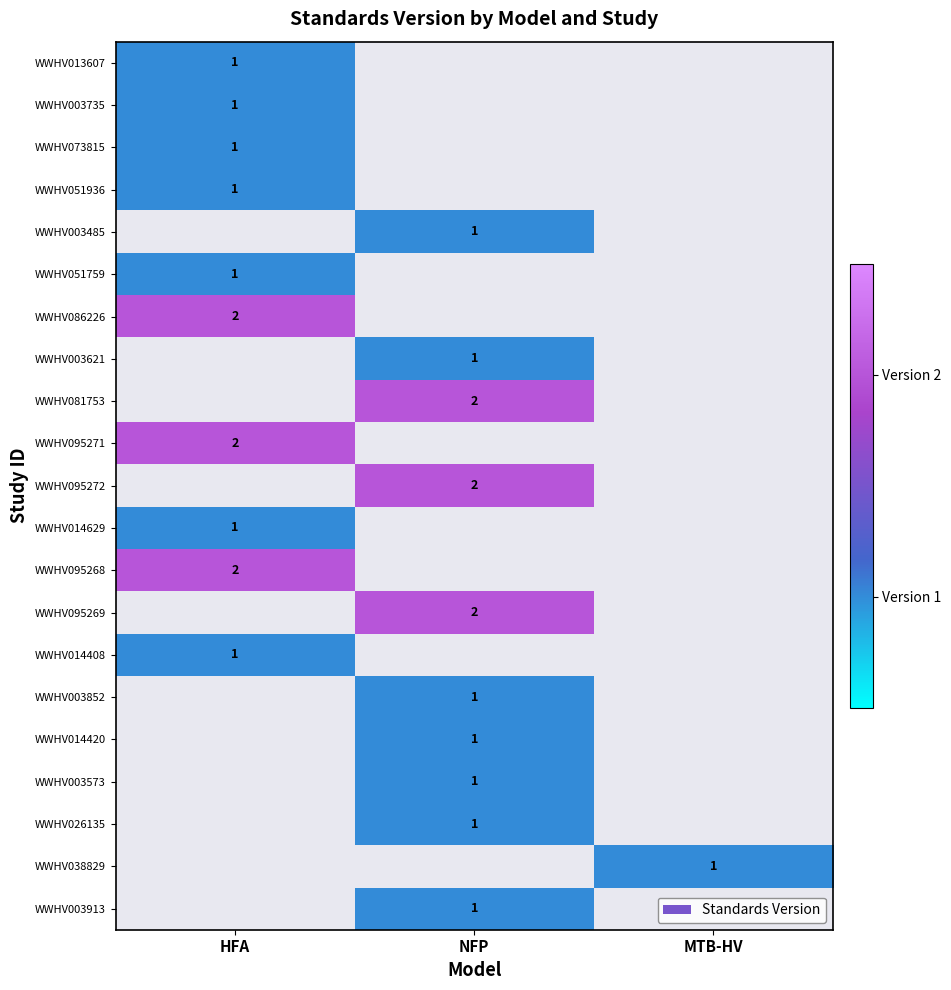

The value of WWHV073815 at HFA is 2. True or false?

False